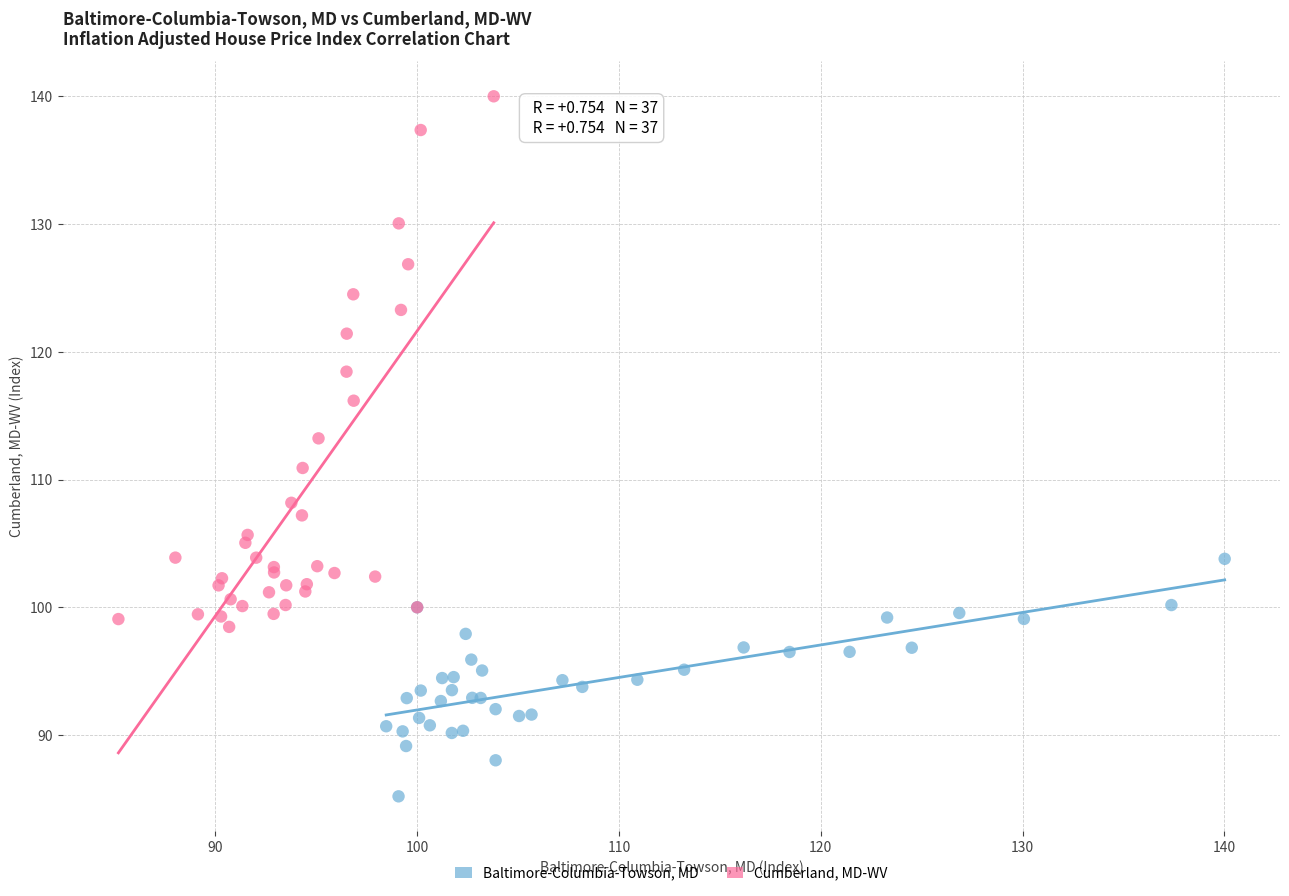

Which series contains the highest Y value?

Cumberland, MD-WV